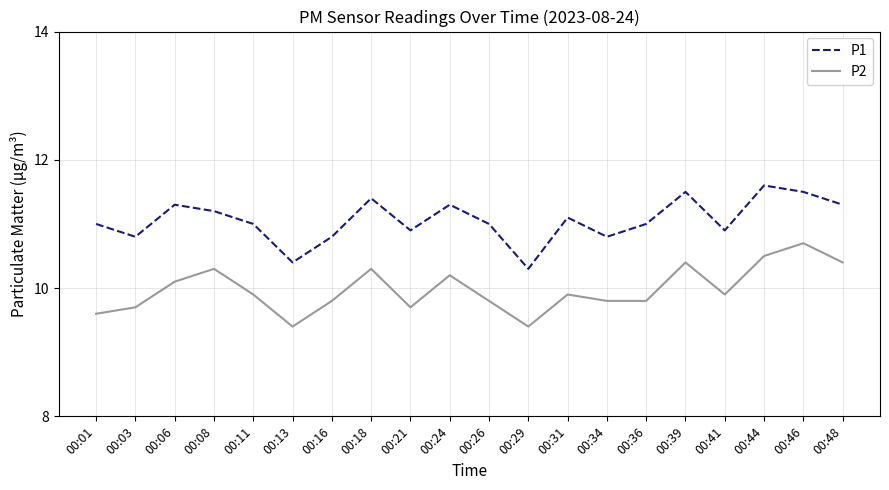

What is the minimum value for P1?

10.3